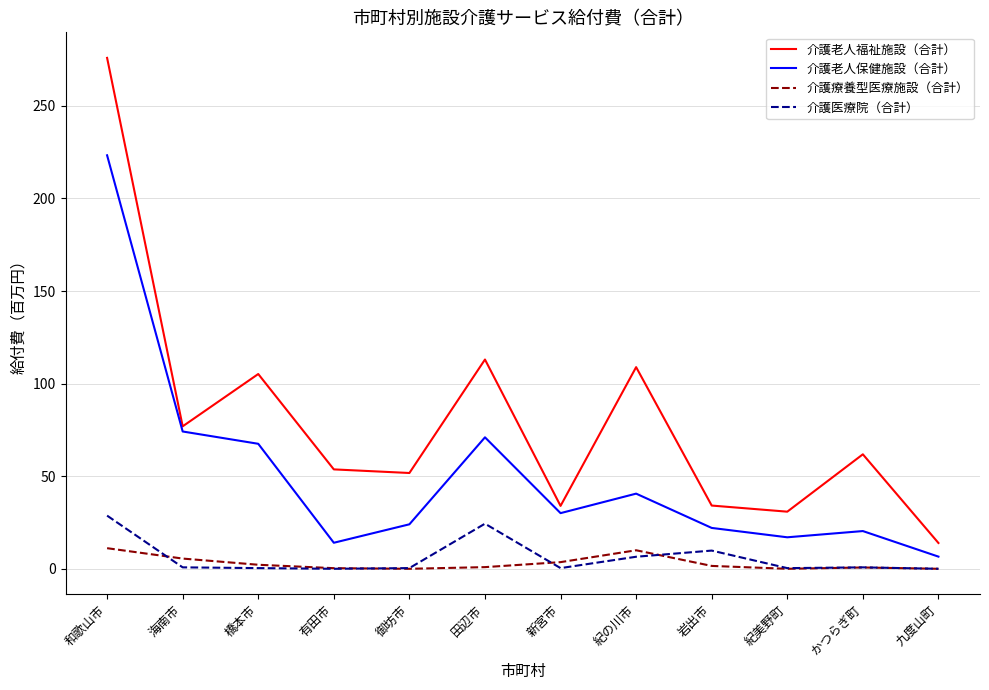

Between 海南市 and 新宮市, which series saw the biggest shift?

介護老人保健施設（合計）